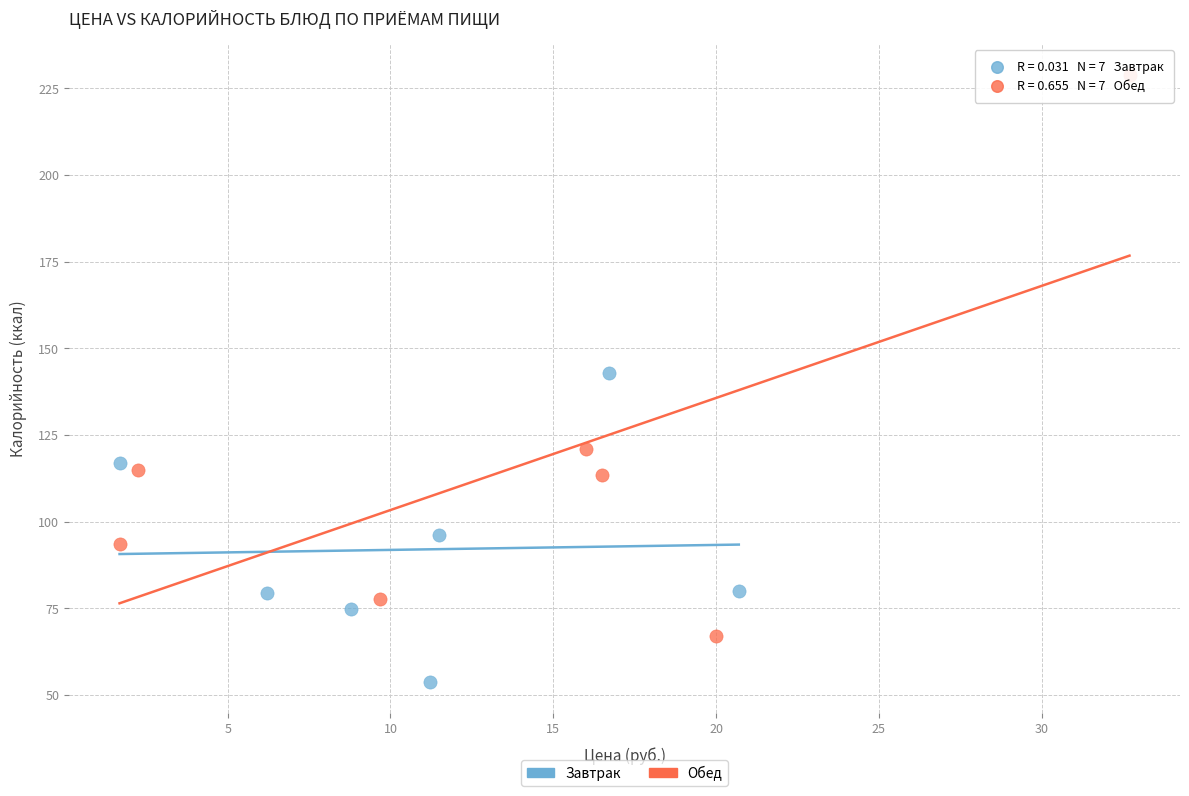

Which series contains the highest Y value?

Обед